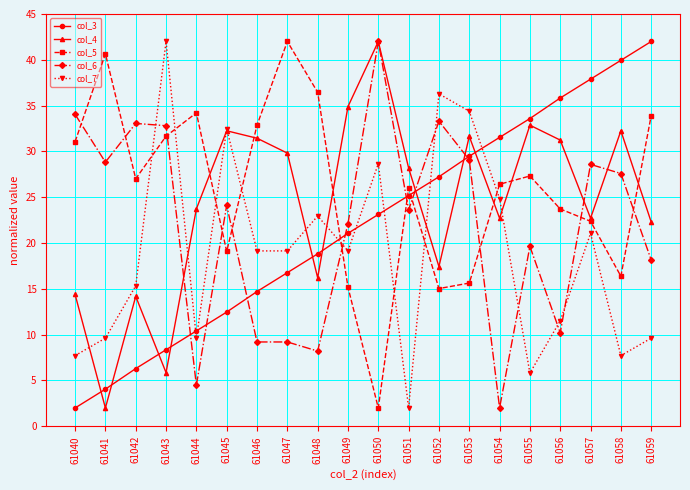

What is the difference between the col_5 values at 61052 and 61056?

8.7